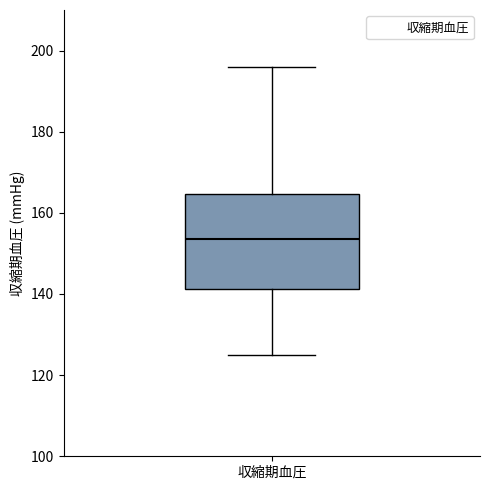

Read this box plot against the y-axis: the position of the median line, the range covered by the box, and the ends of both whiskers. The values are not printed on the chart, so give them approximately, as read against the axis.

median 154, box 142 to 164, whiskers 126 to 196